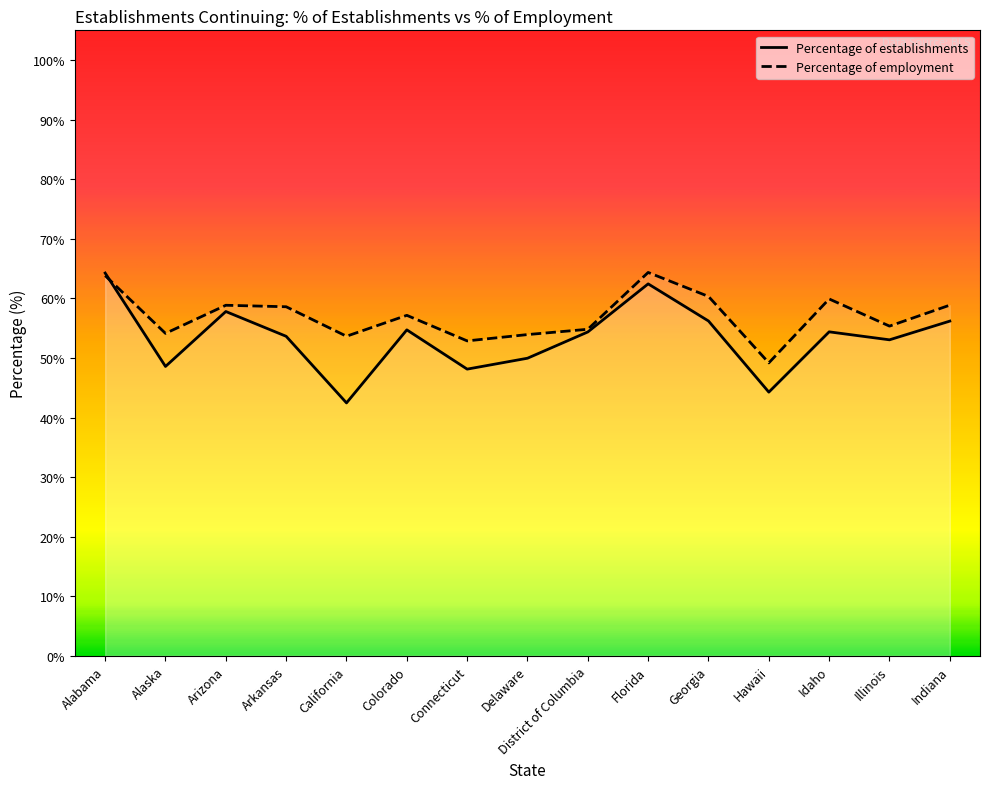

Which series changed the most between Arkansas and Hawaii?

Percentage of employment